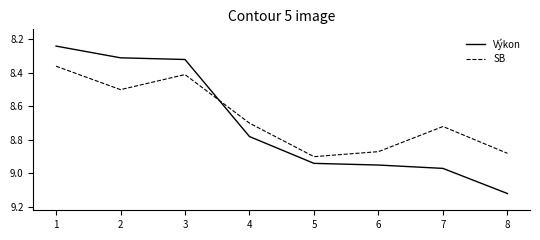

How many series are shown in this chart?

2